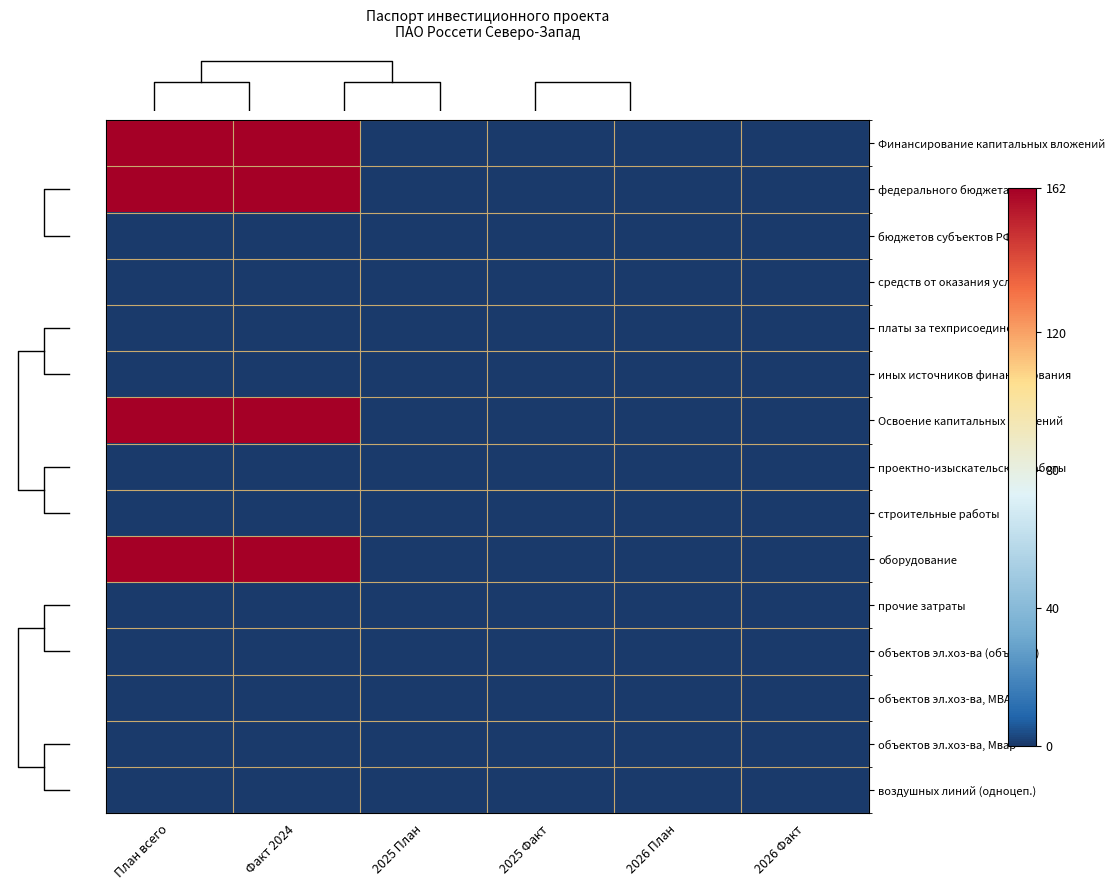

What is the difference between the оборудование values at 2025 План and План всего?

162